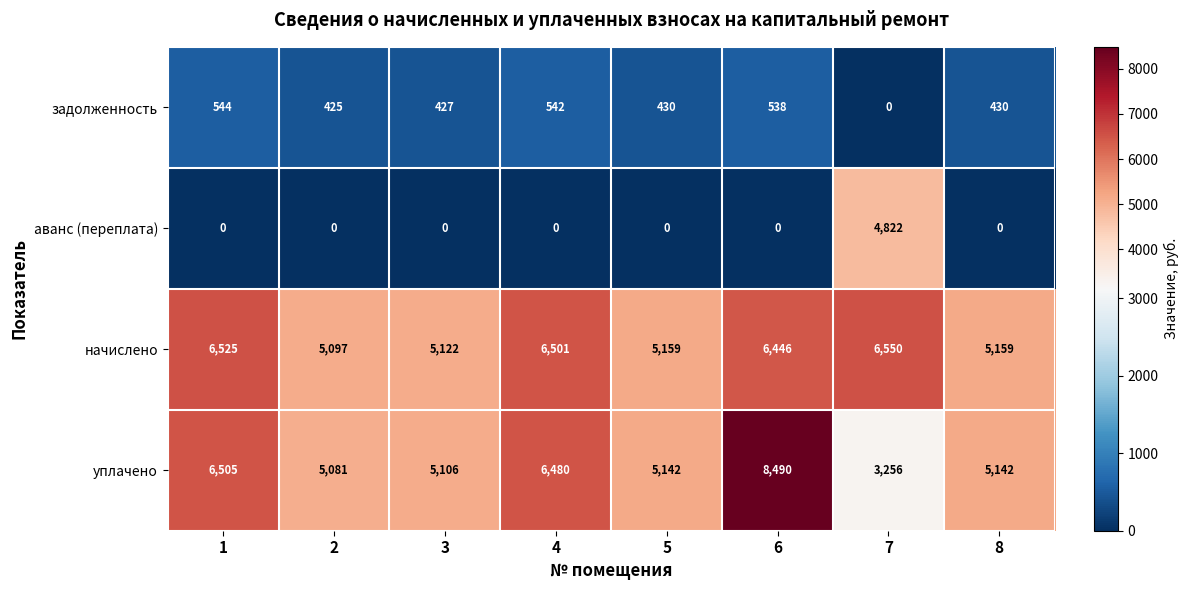

The value of аванс (переплата) at 7 is 6628. True or false?

False